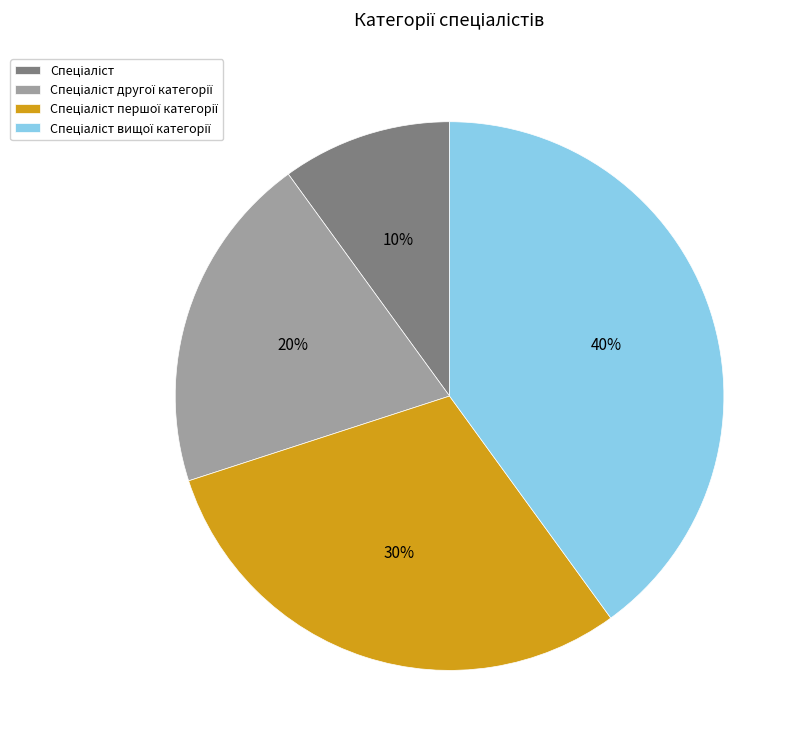

Does any single category account for the majority?

No